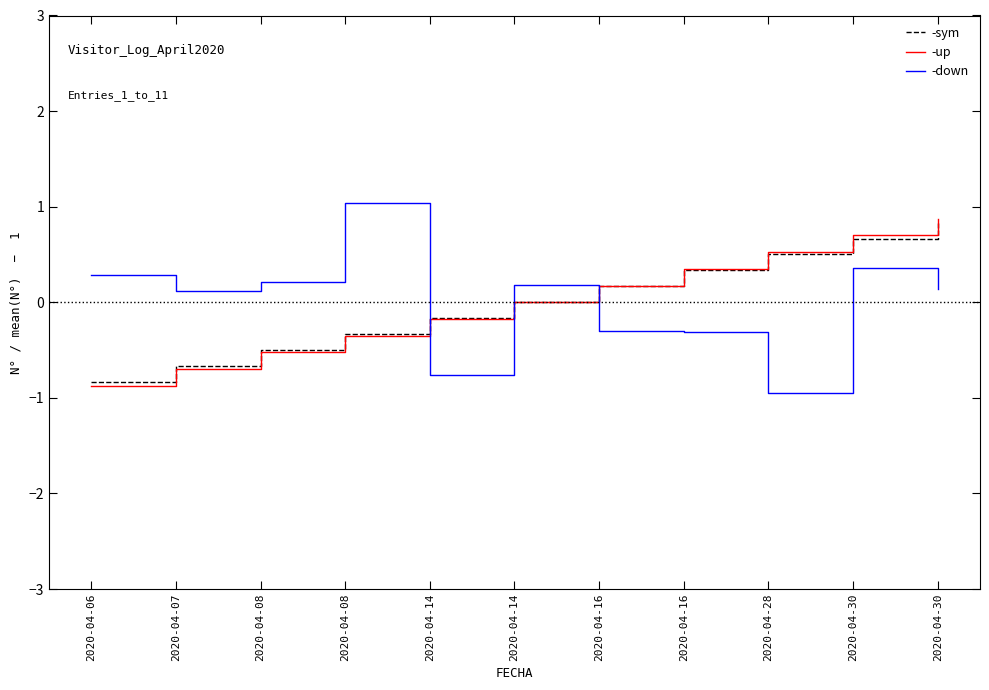

What is the total value across all series at 2020-04-30?

1.7